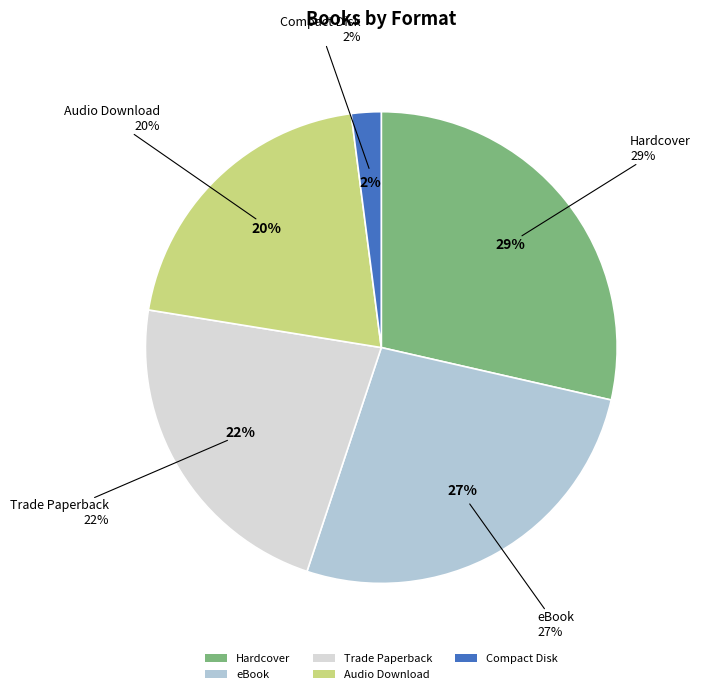

Which slice is the largest?

Hardcover